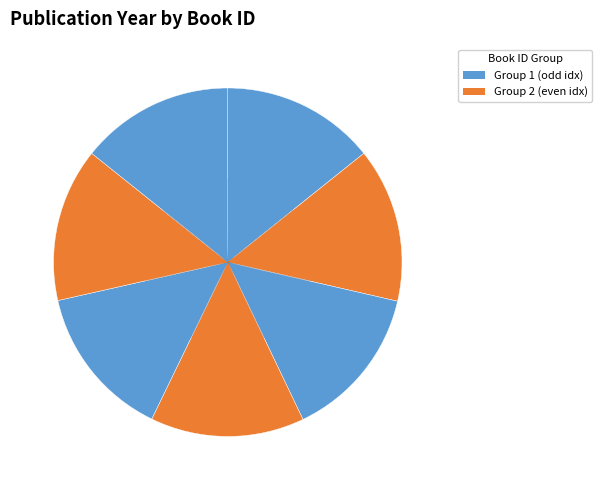

How many slices are in this pie chart?

7